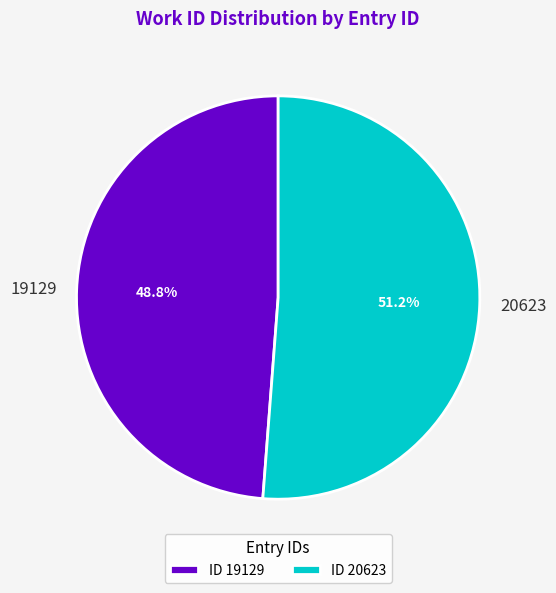

What percentage is NOT represented by 19129?

51.2%